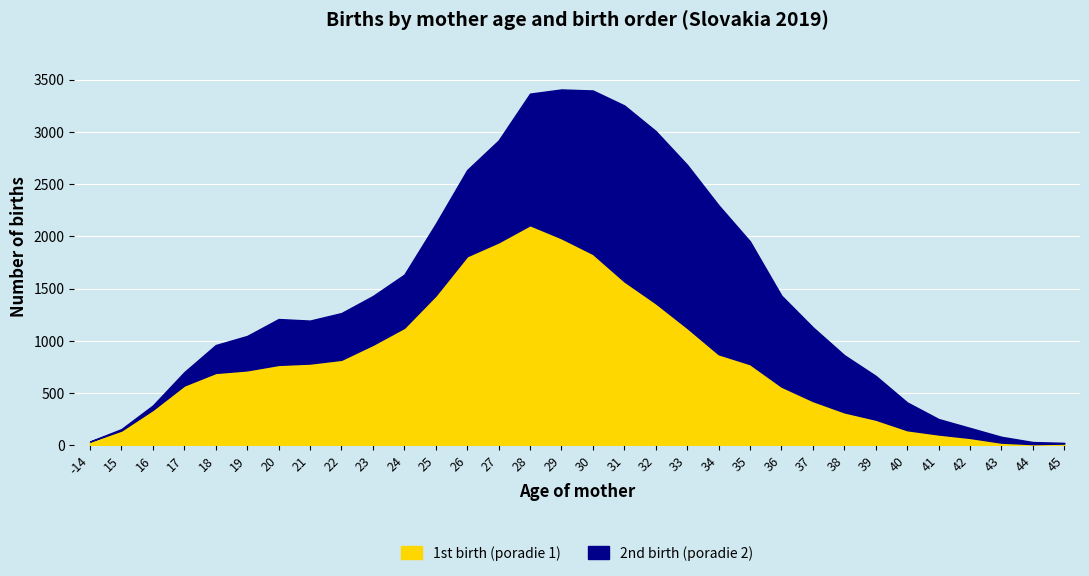

At which category does the data reach its first local valley?

44